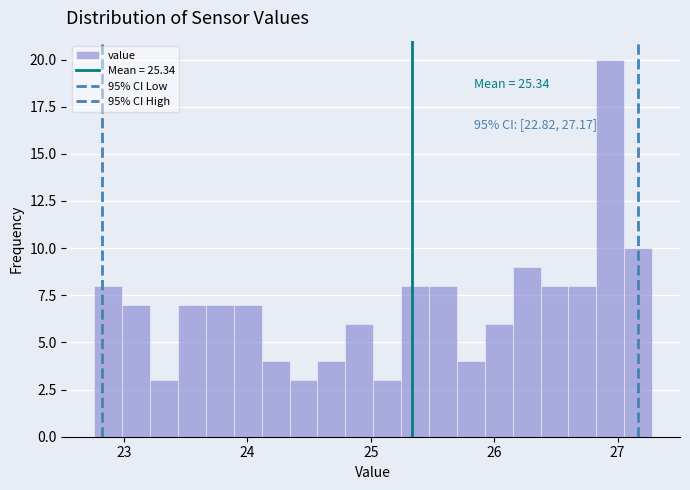

Around what value on the x-axis is the tallest bar? Give the approximate position of its centre, as read against the axis.

26.9